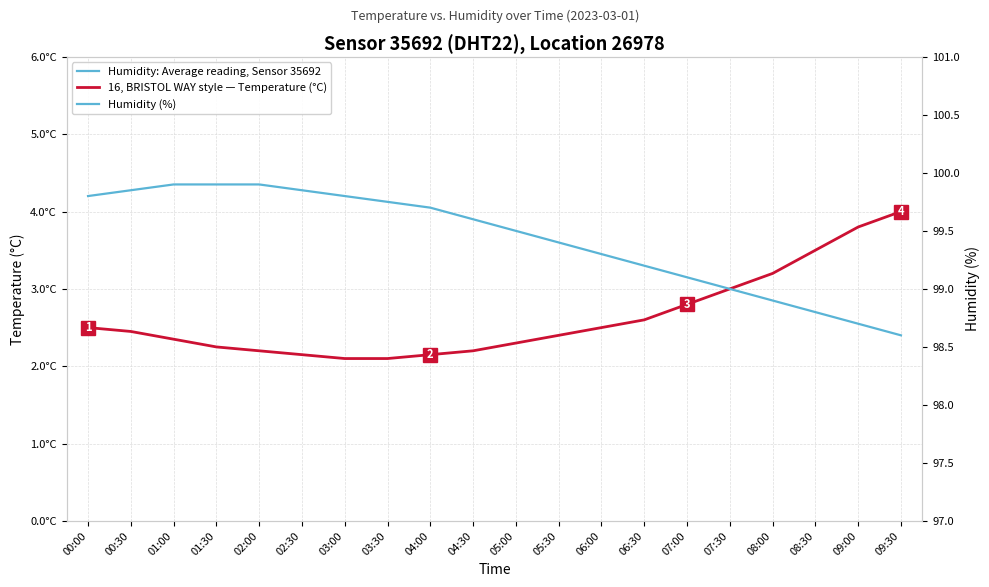

Which has a higher value, 06:30 or 05:00?

05:00